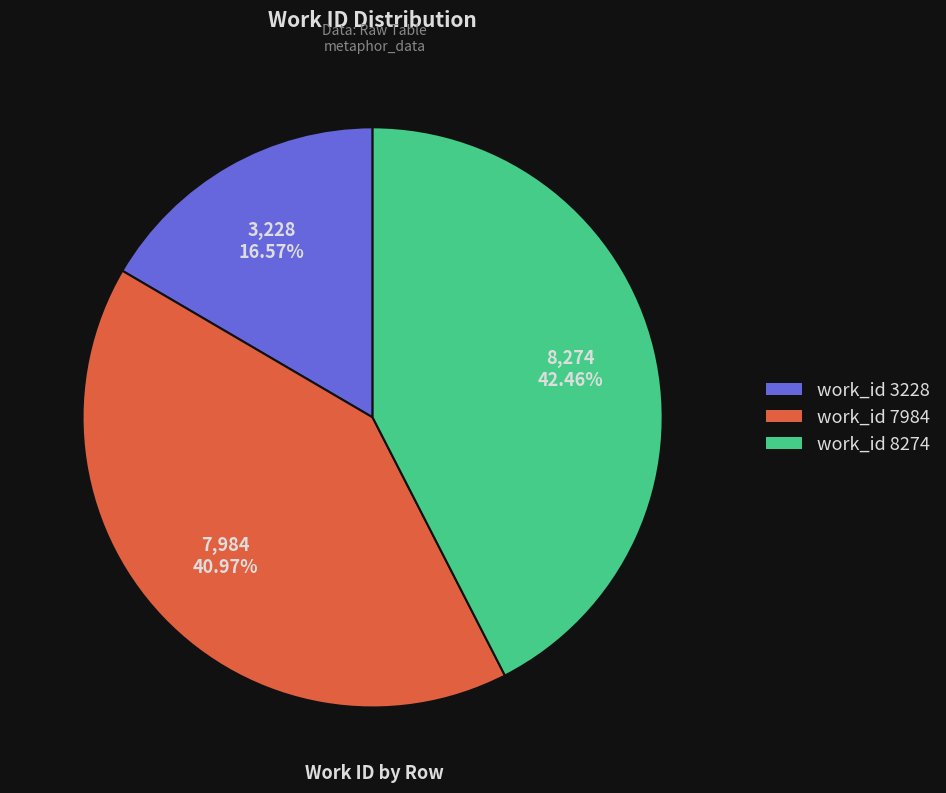

To the nearest percent, what is the combined percentage of work_id 8274 and work_id 3228?

59%